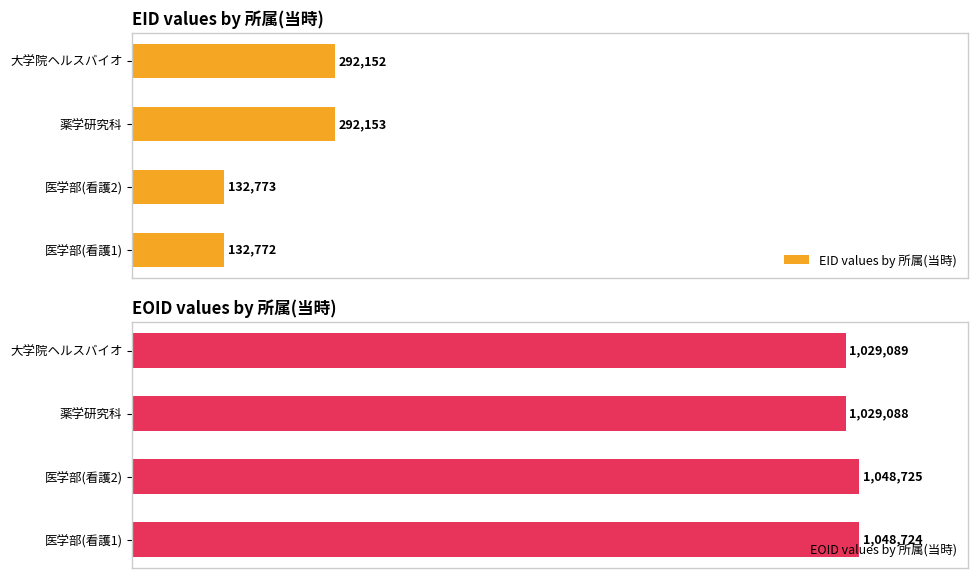

Reading right to left, extract all data points from this chart.

EID values by 所属(当時): 292152	292153	132773	132772
EOID values by 所属(当時): 1029089	1029088	1048725	1048724